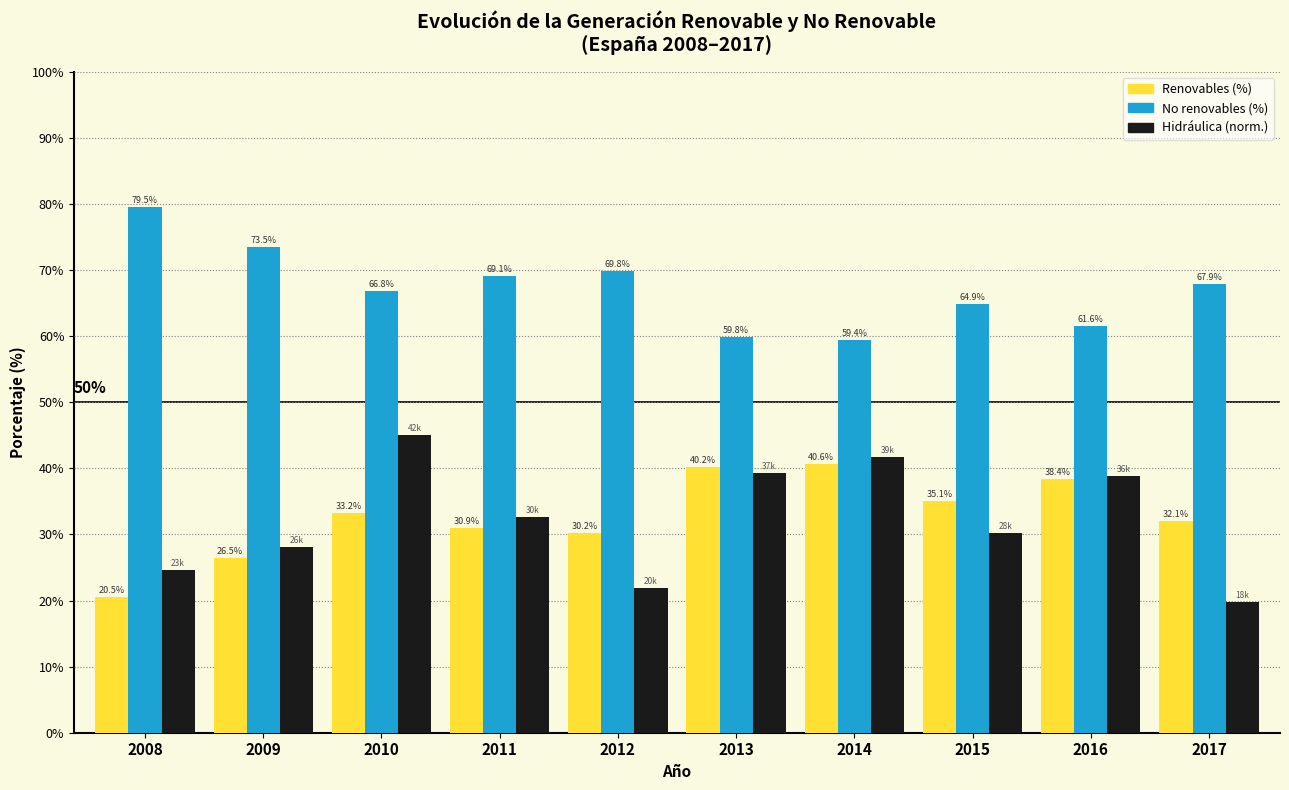

Reading right to left, transcribe all the data shown in this chart.

Renovables: 32.1	38.4	35.1	40.6	40.2	30.2	30.9	33.2	26.5	20.5
No renovables: 67.9	61.6	64.9	59.4	59.8	69.8	69.1	66.8	73.5	79.5
Hidráulica (norm.): 19.8	38.8	30.2	41.7	39.3	21.8	32.6	45.0	28.2	24.7